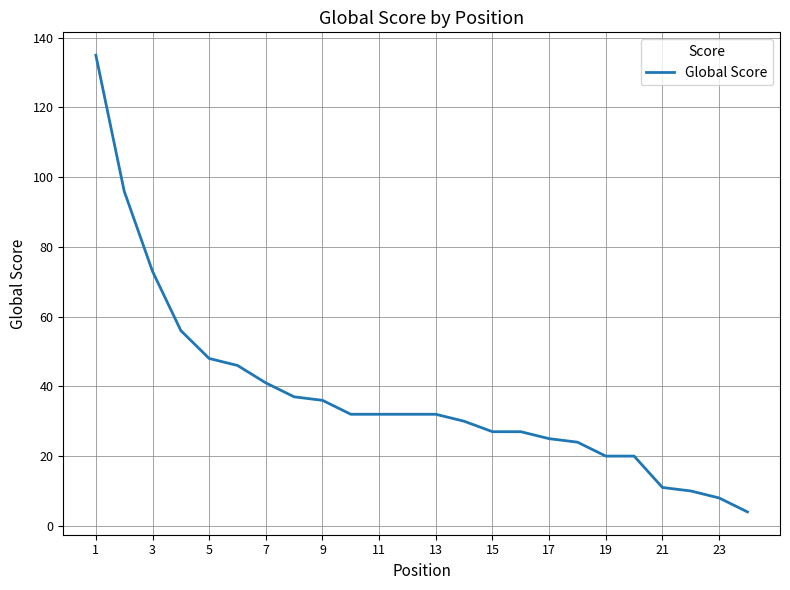

What is the difference between the maximum and minimum values?

131